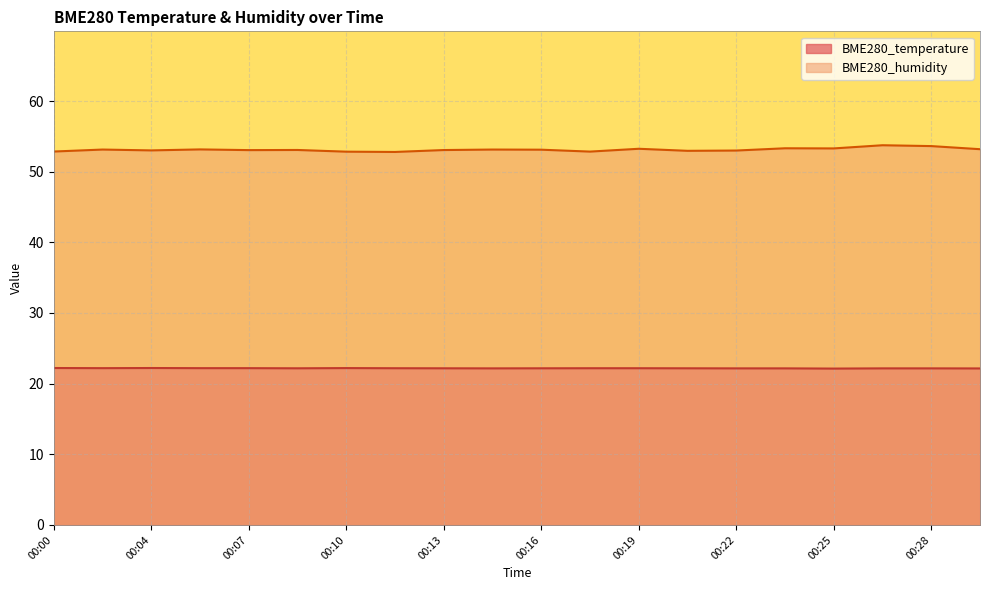

Where is BME280_temperature nearest to the value 22?

00:25